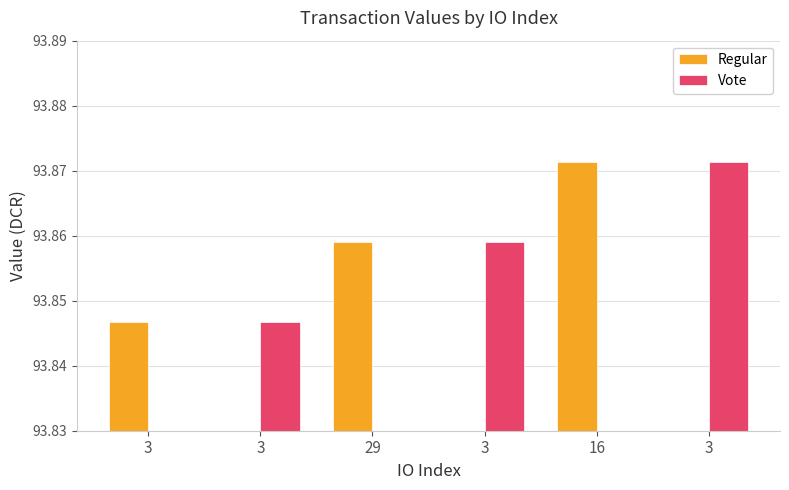

Count the number of data series in this chart.

2